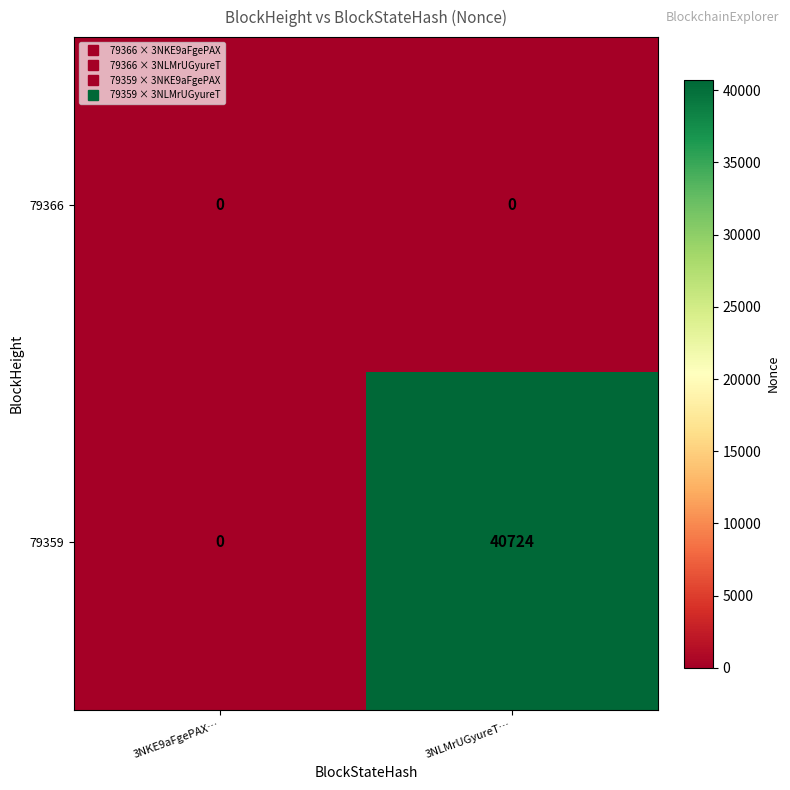

At which category is the sum across all series the highest?

3NLMrUGyureT…